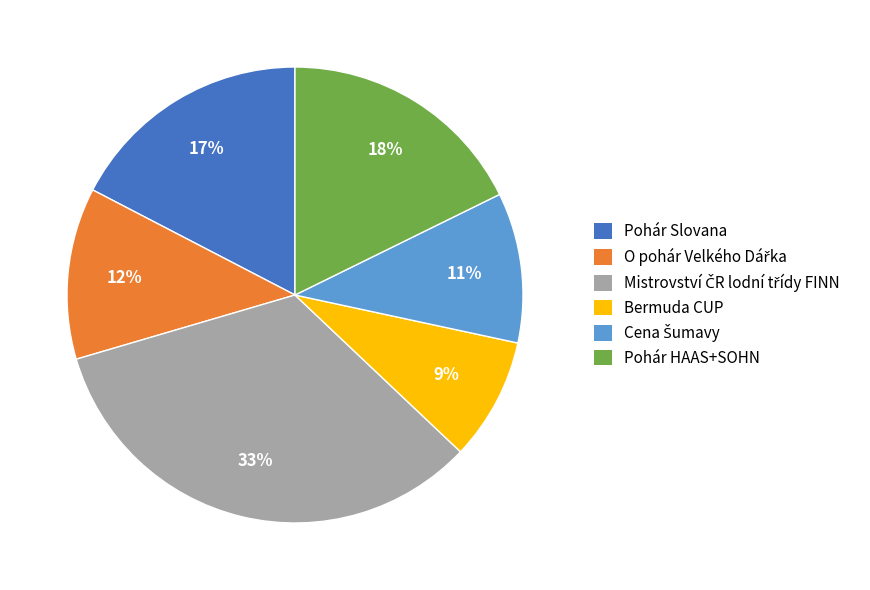

To the nearest percent, what is the average slice percentage?

17%